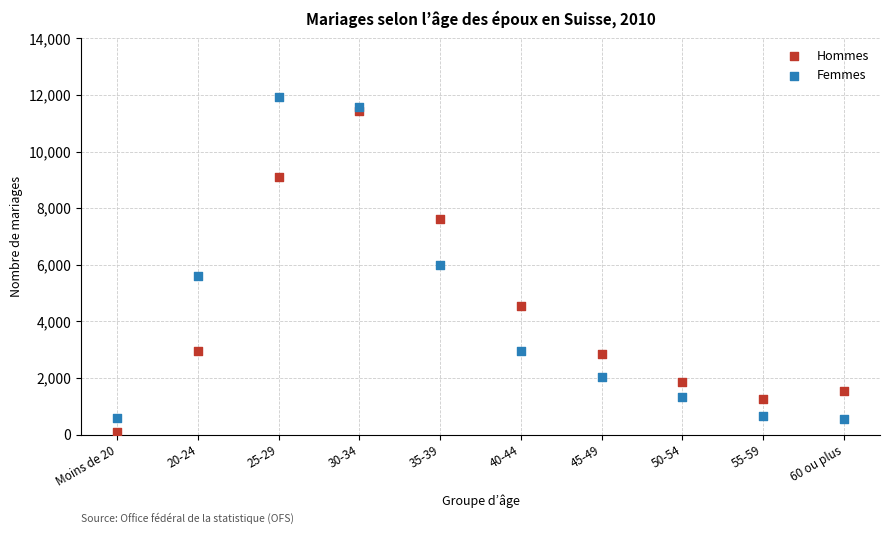

In the Femmes series, what Y value is closest to 6242?

5979